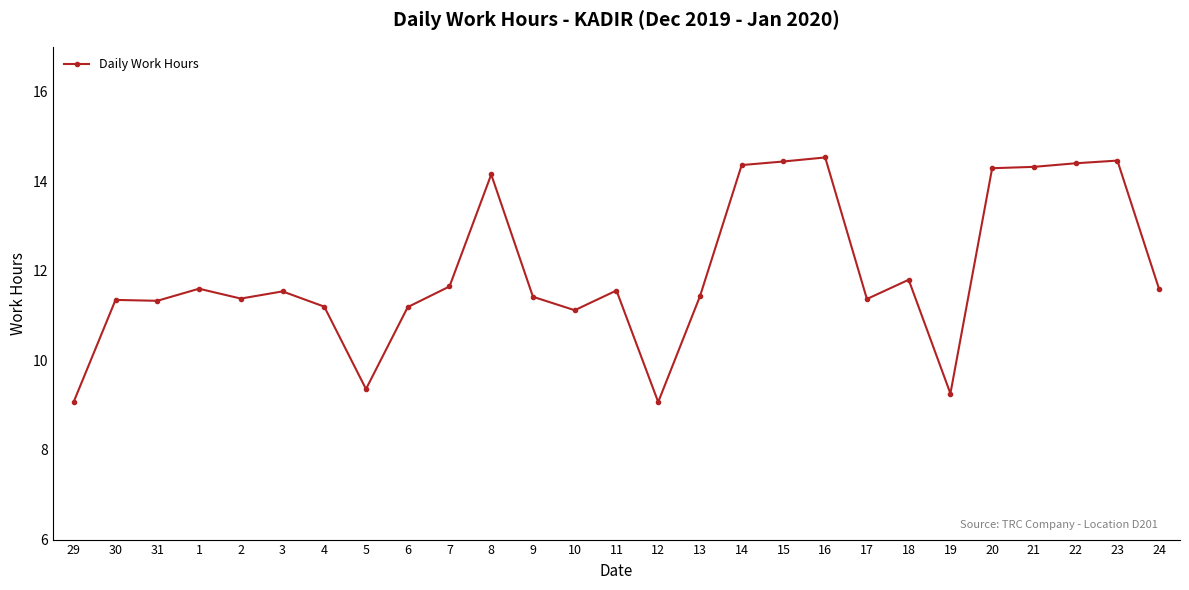

What is the change in value from 30 to 20?

+2.9